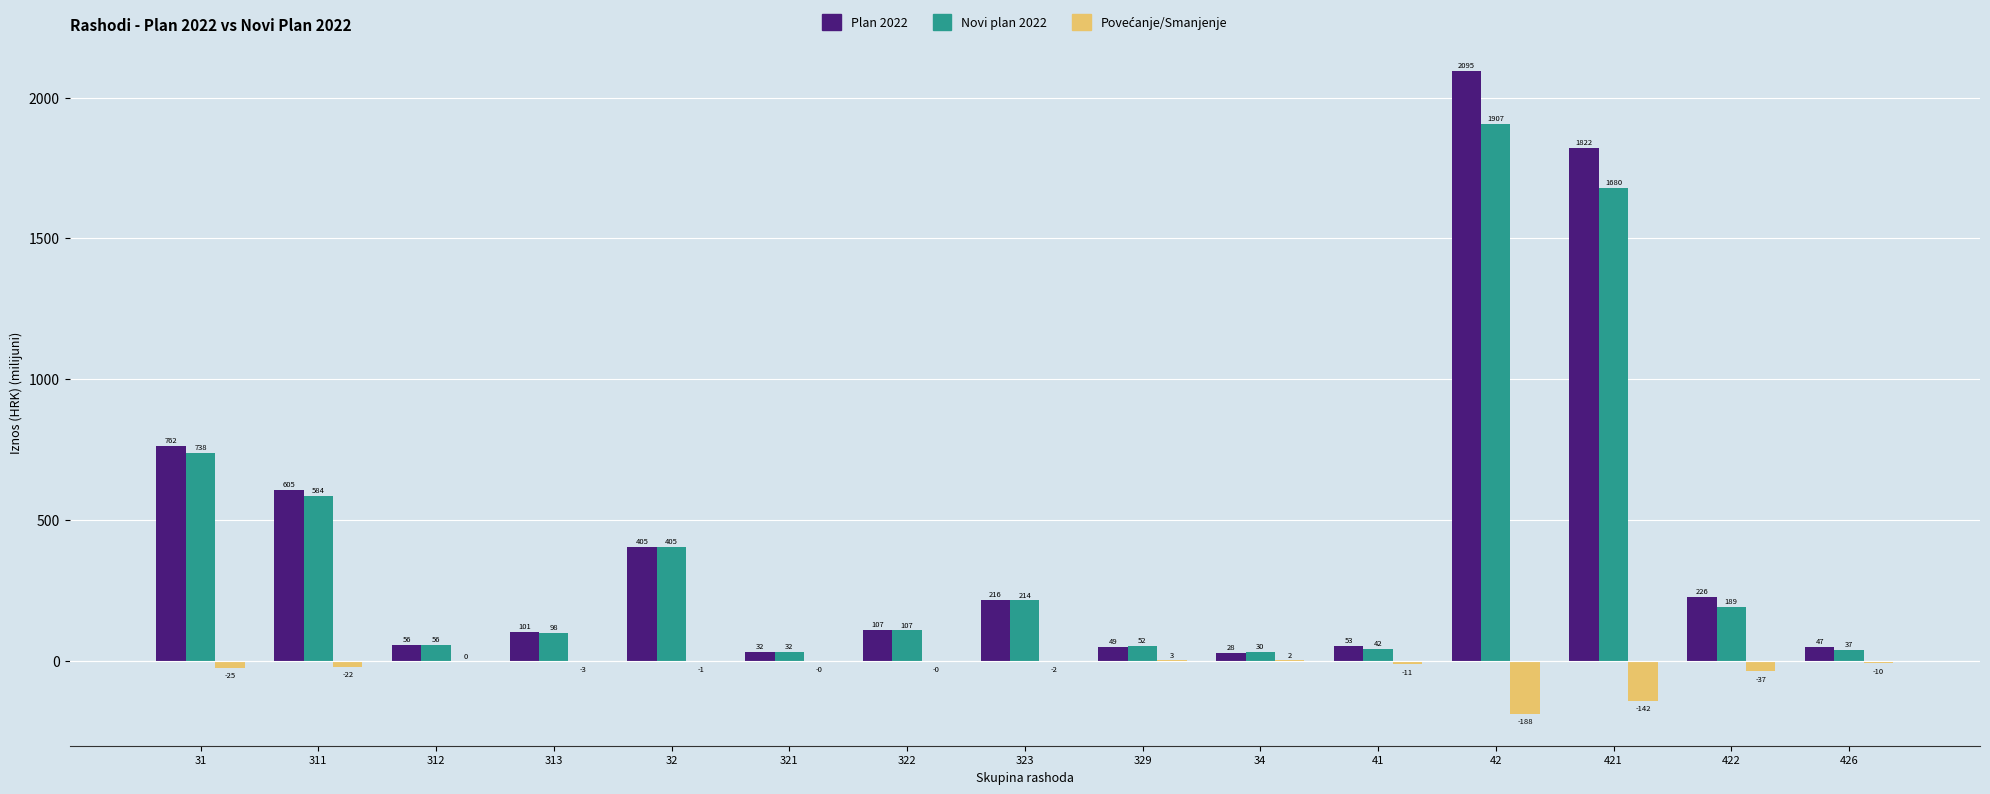

Where is Plan 2022 nearest to the value 1061?

31